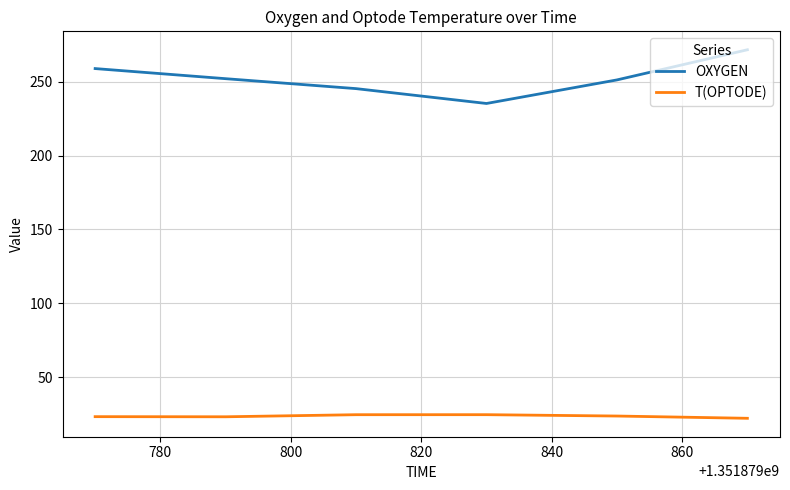

List the series in order of their peak value, lowest first.

T(OPTODE), OXYGEN